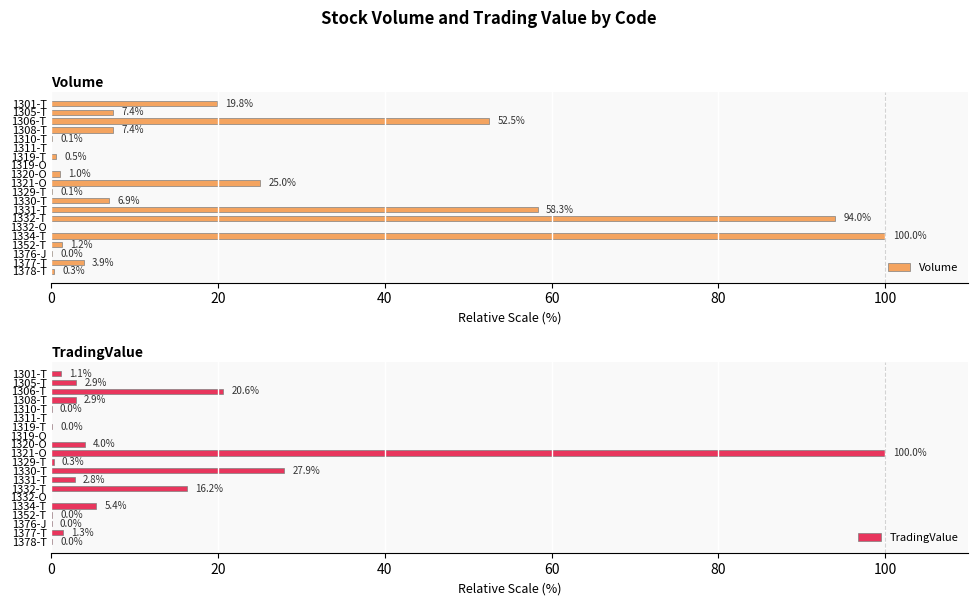

At which label does Volume reach its peak?

1334-T